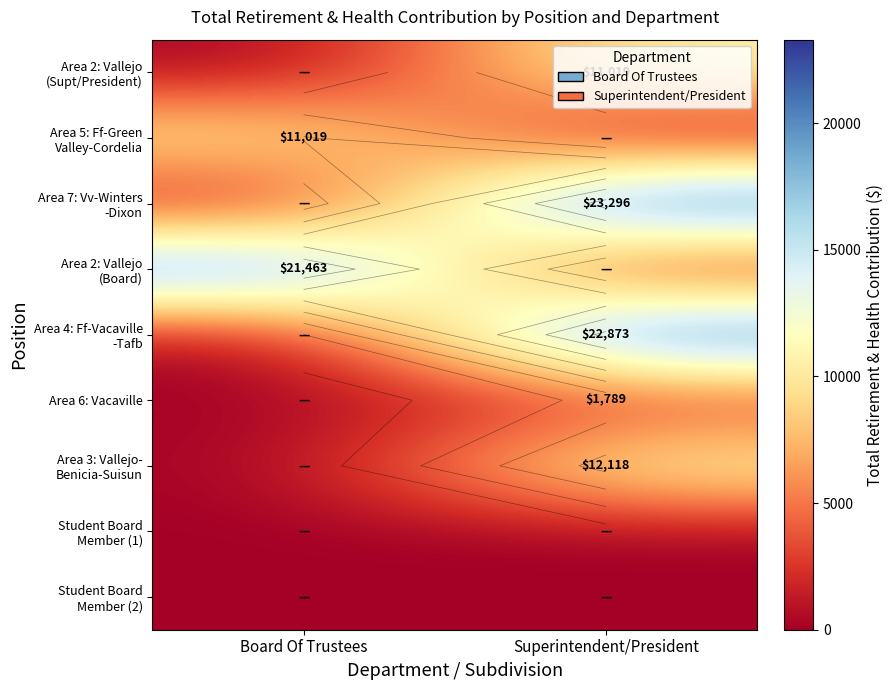

What is the difference between the highest and lowest values at Board Of Trustees?

21463